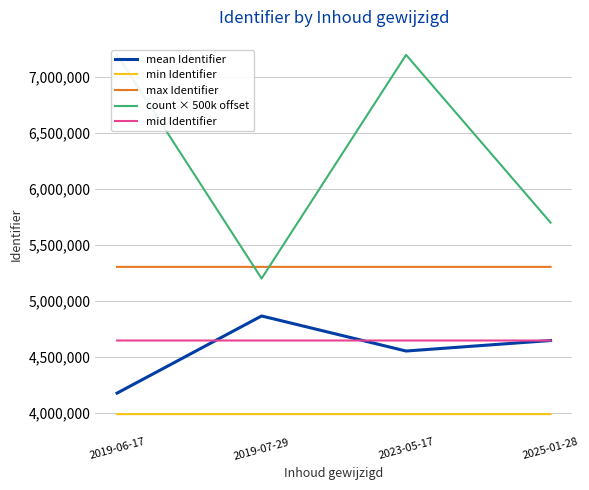

At which category is the sum across all series the highest?

2023-05-17